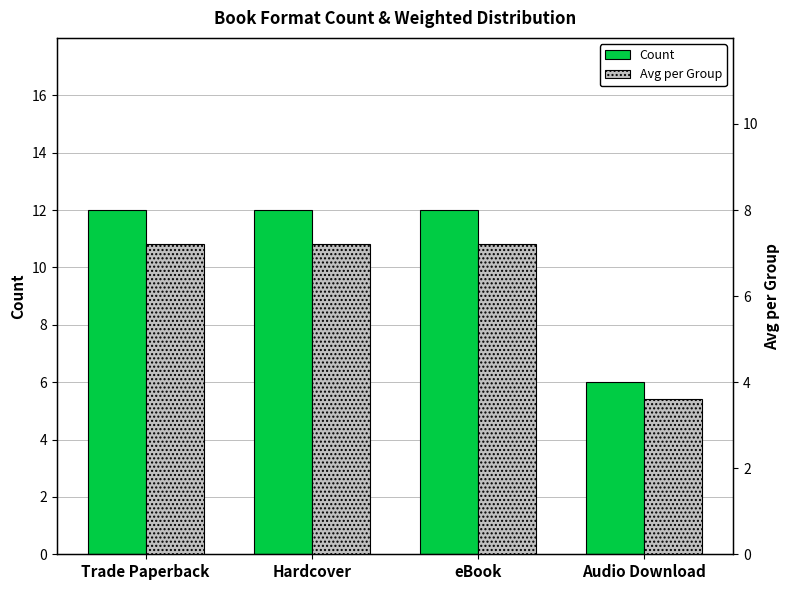

What is the difference between the Count values at eBook and Audio Download?

6.0